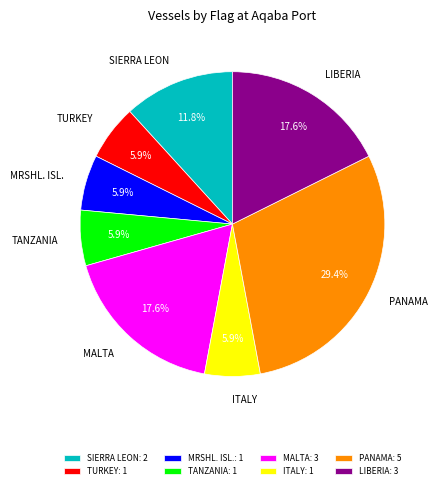

Combined, do TURKEY: 1 and PANAMA: 5 account for over 50%?

No